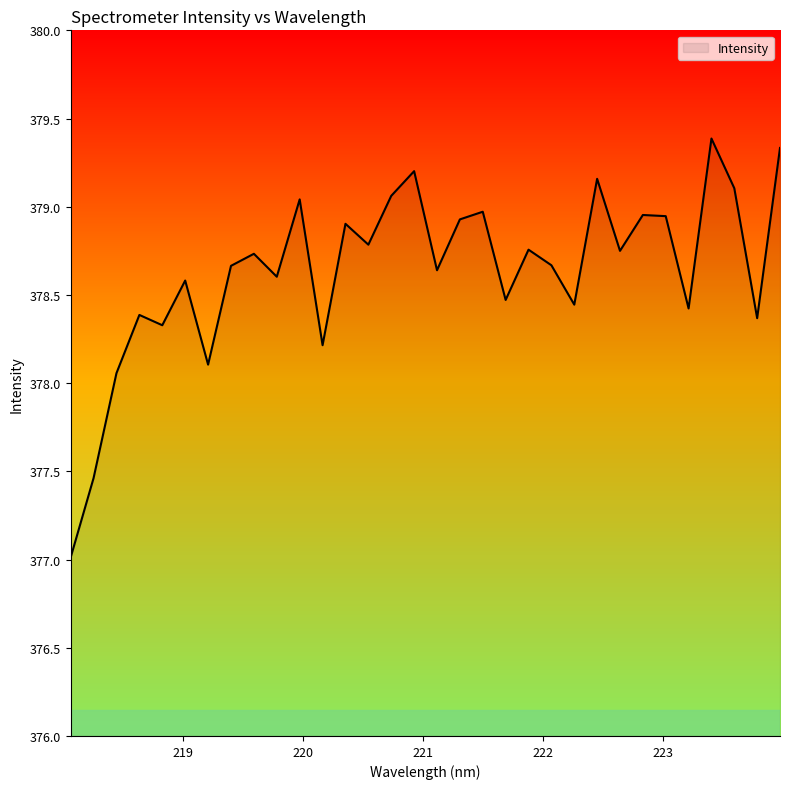

What is the smallest value displayed?

377.0